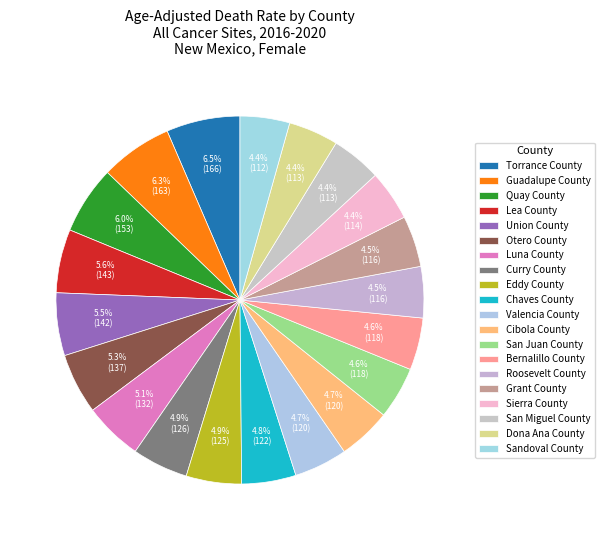

What percentage do Bernalillo County and Otero County together represent?

9.9%